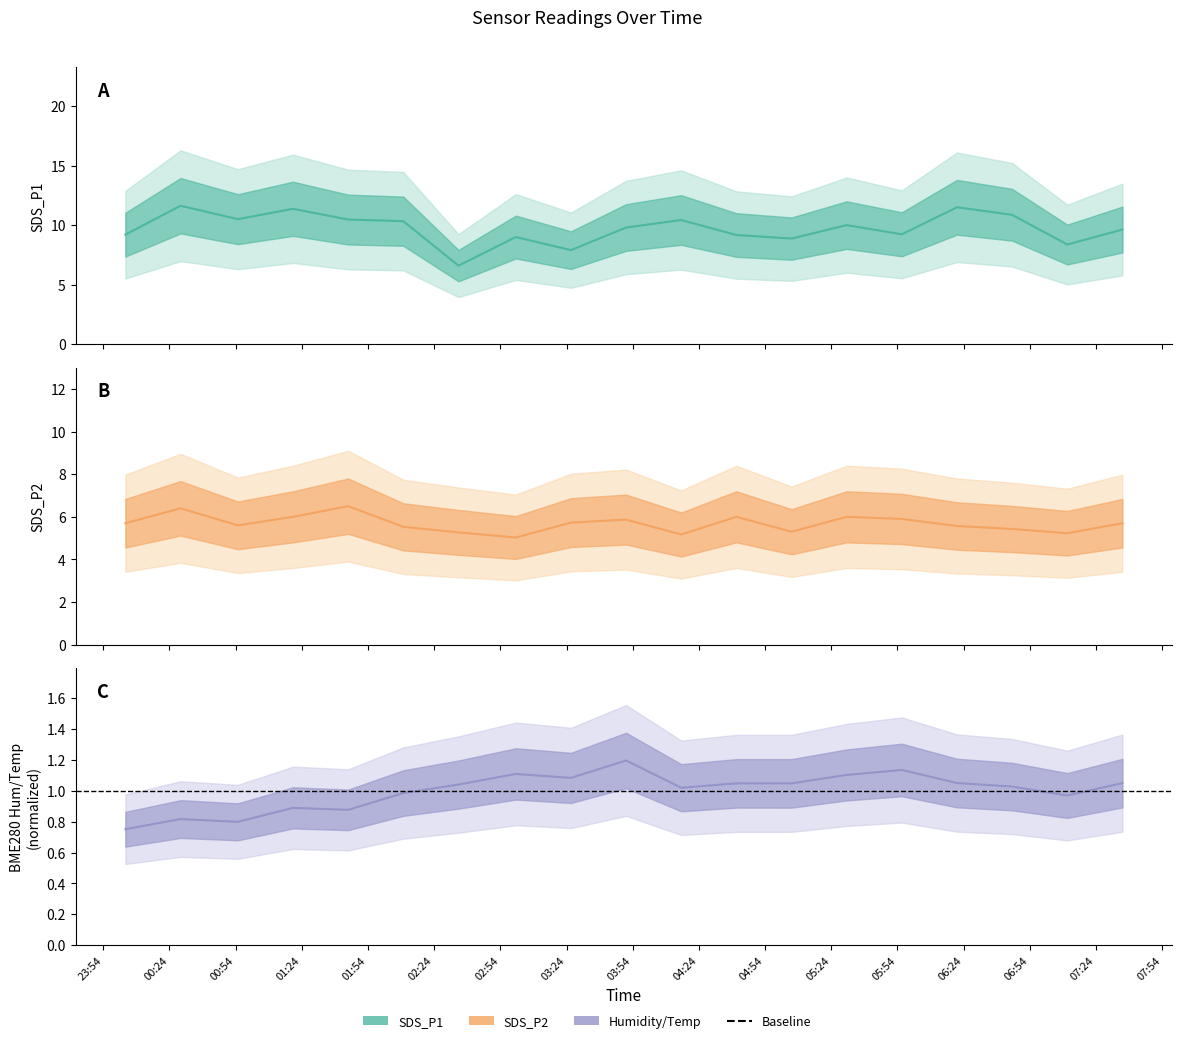

What is the value of the BME280_temperature point at the 10th from the left?

1.2